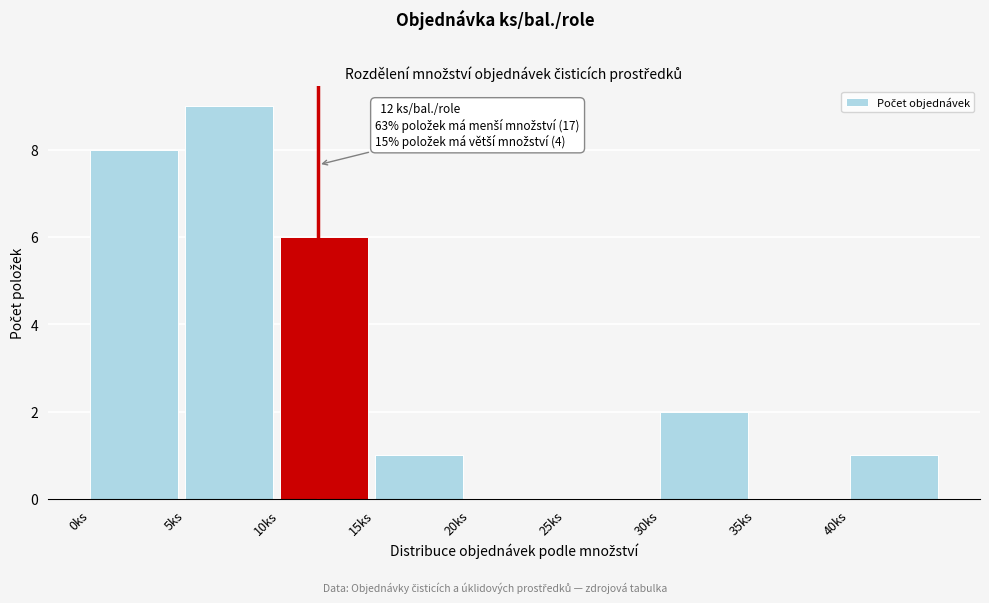

Over which range of the x-axis is the bar tallest?

5 to 10